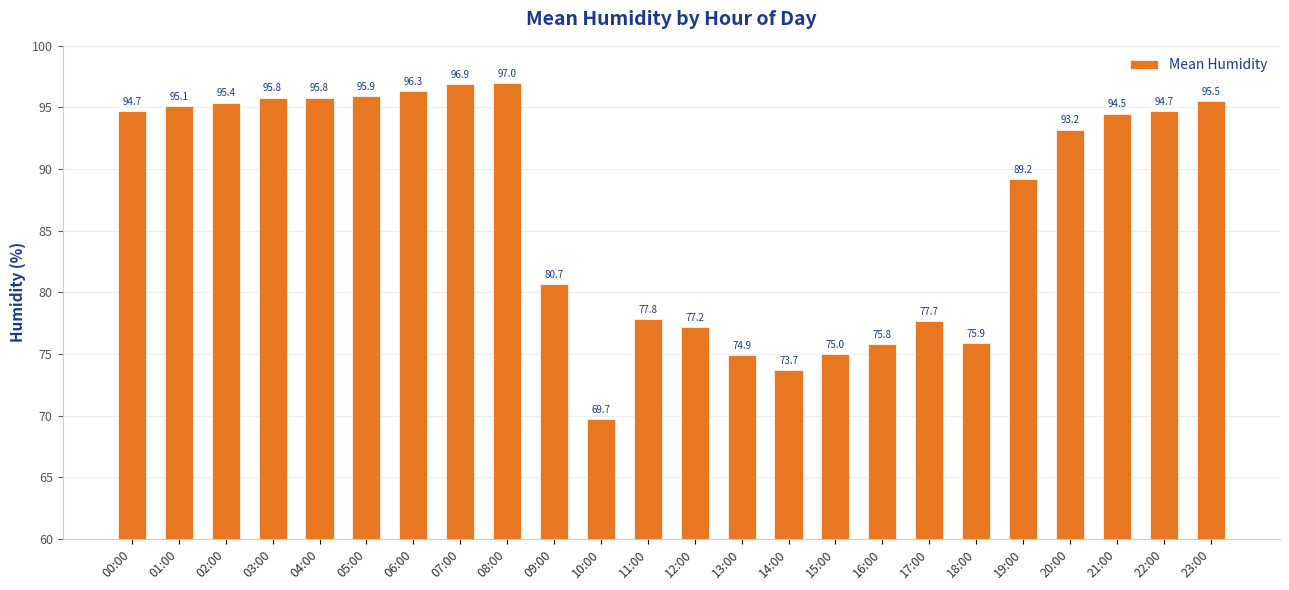

What is the change in value from 00:00 to 07:00?

+2.2